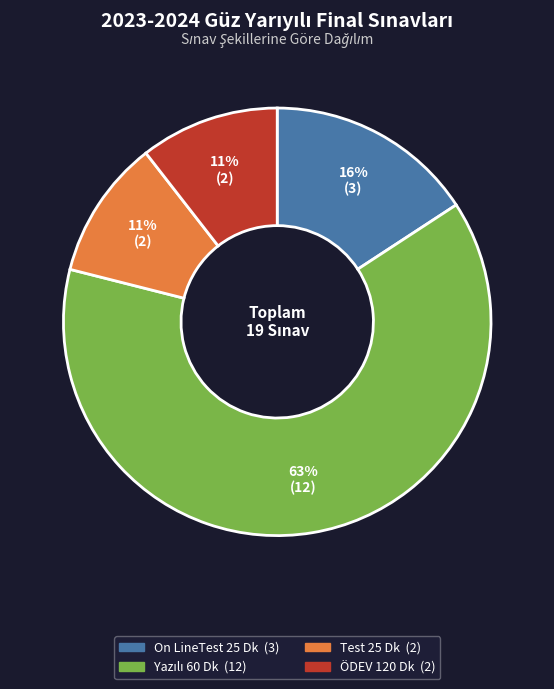

To the nearest percent, what is the average slice percentage?

25%